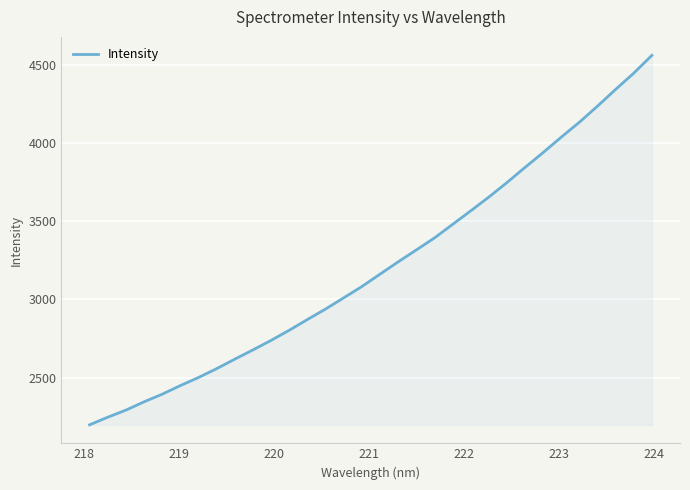

What is the smallest value displayed?

2198.8